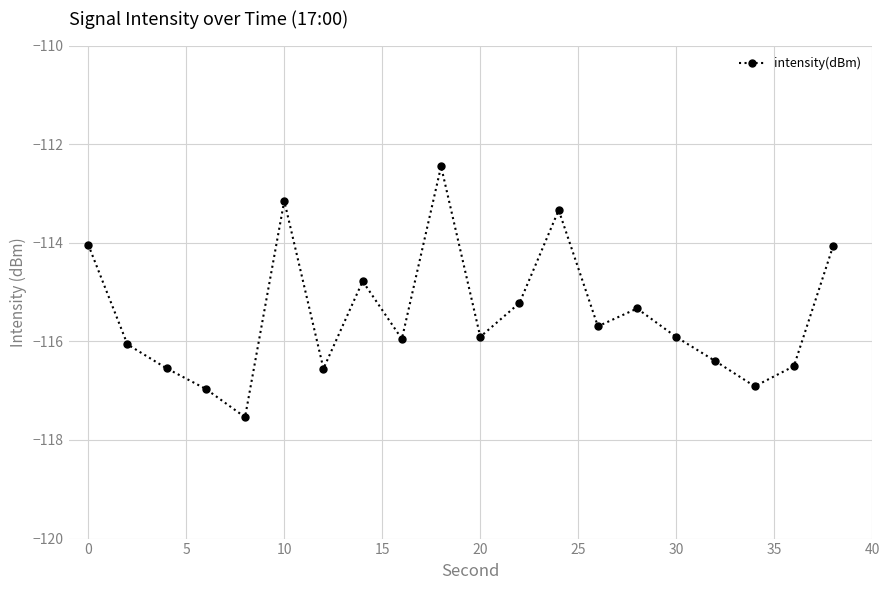

How many points are lower than both their immediate neighbors (excluding endpoints)?

6